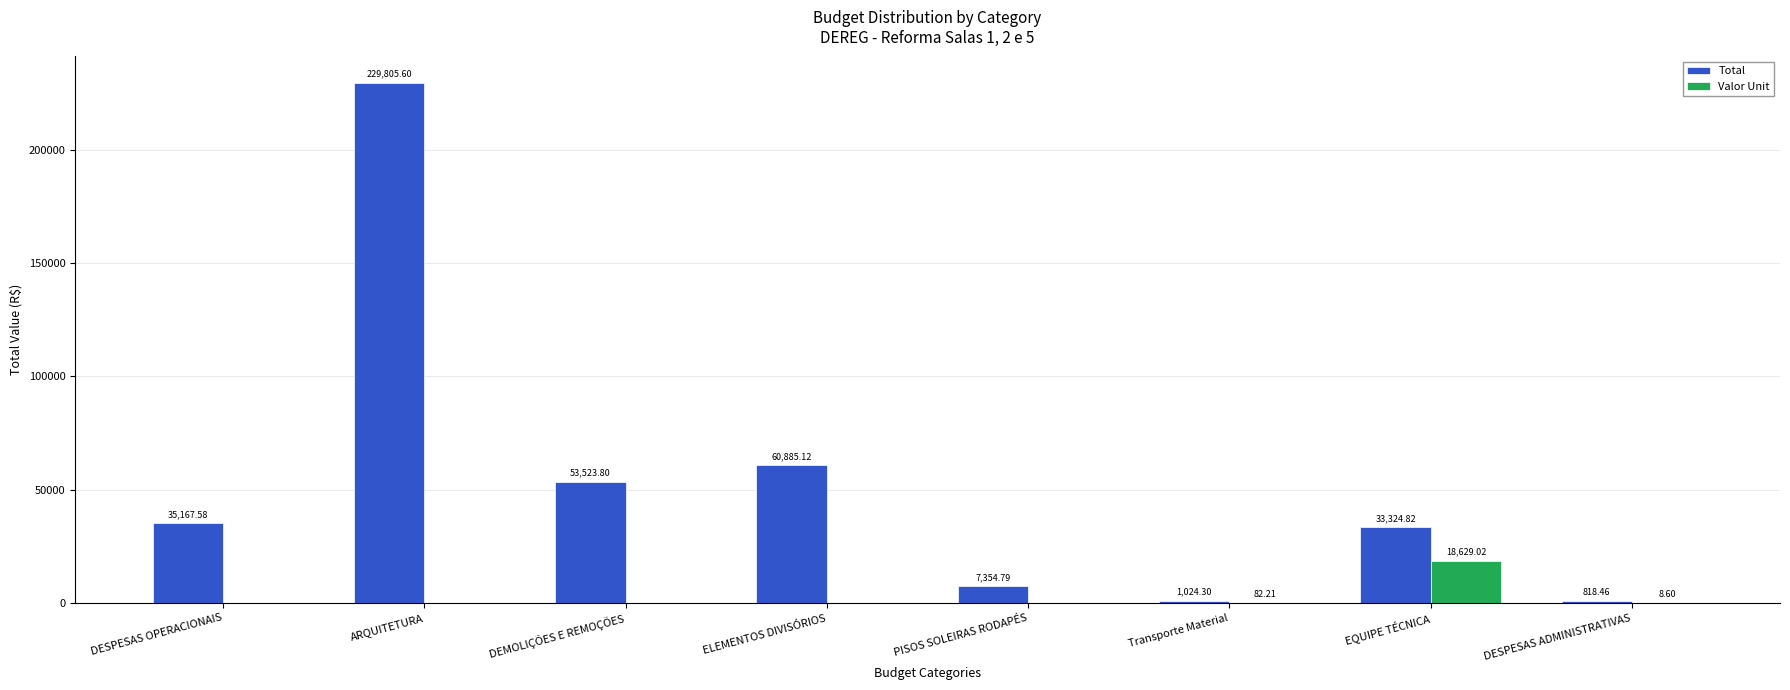

What are all the series names shown in the legend?

Total, Valor Unit